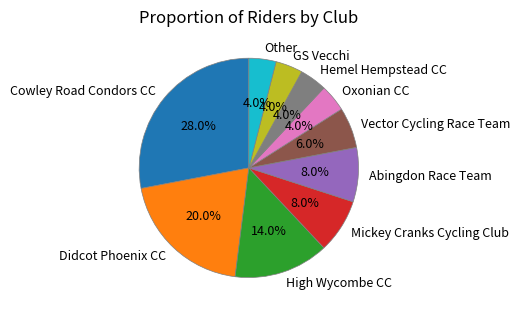

Which category has the biggest portion of the pie?

Cowley Road Condors CC